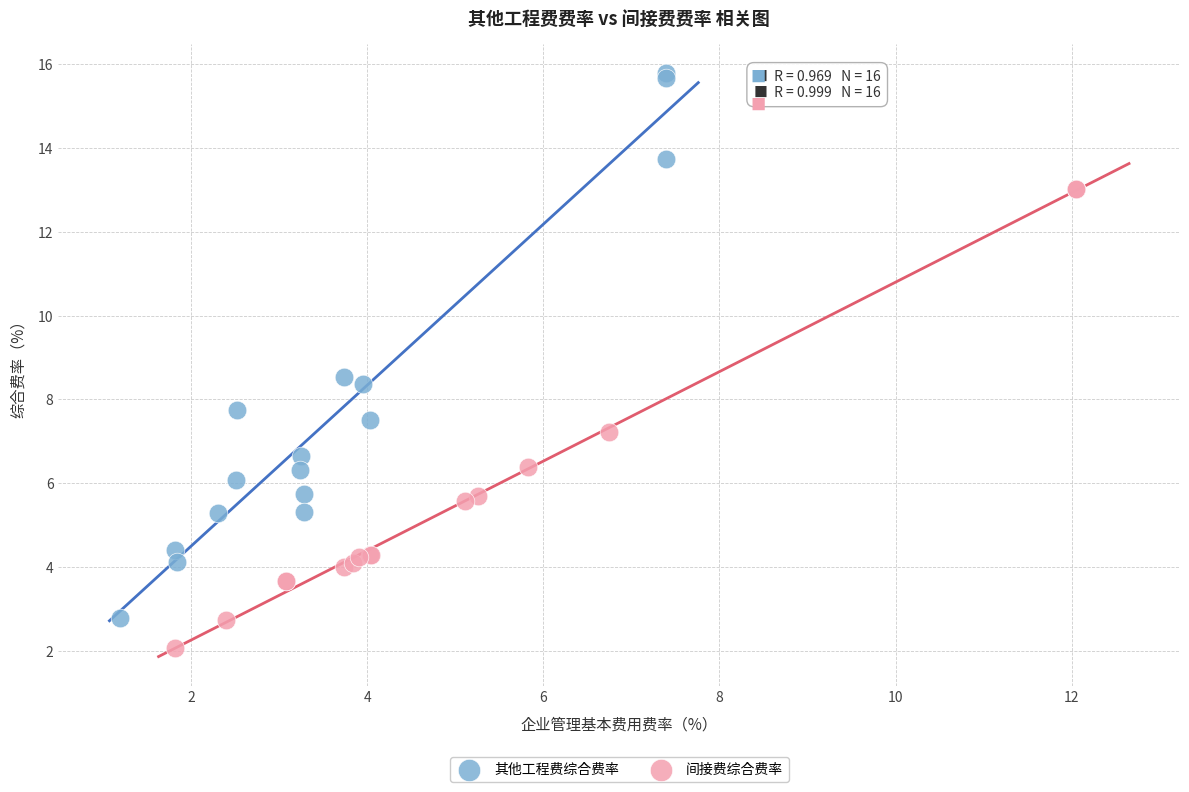

Which series contains the highest Y value?

其他工程费综合费率